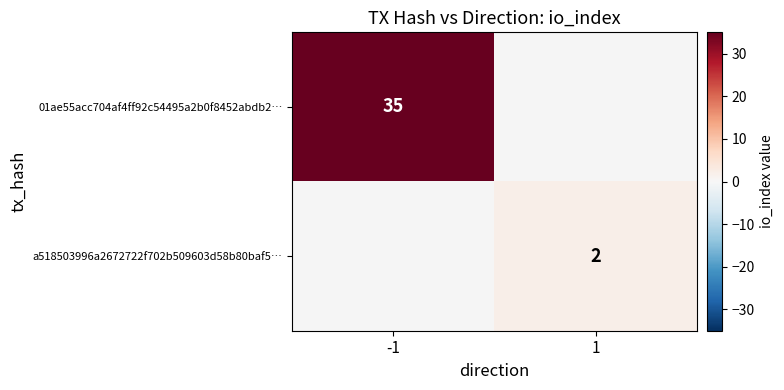

Is the value of 01ae55acc704af4ff92c54495a2b0f8452abdb2… at -1 greater than the value of a518503996a2672722f702b509603d58b80baf5… at 1?

Yes